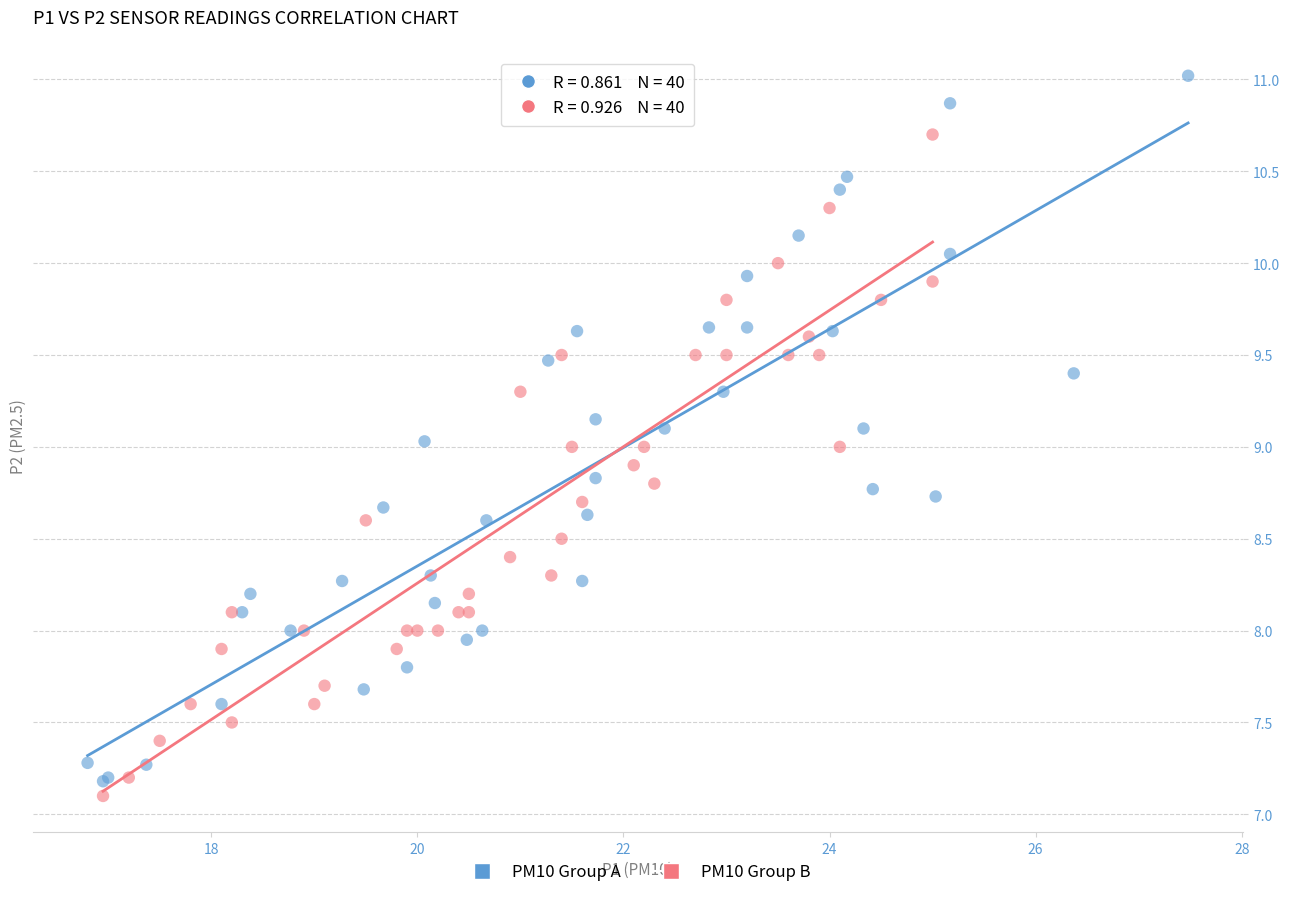

Which series reaches the minimum Y coordinate?

PM10 Group B